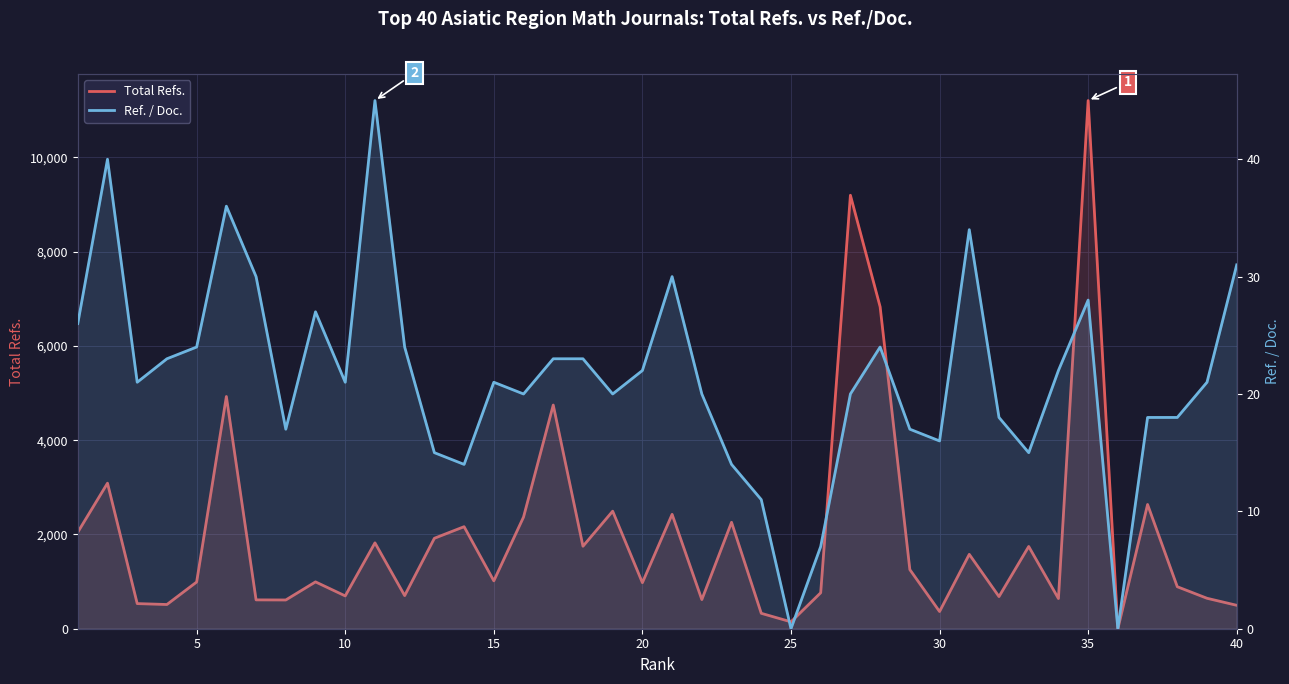

Rank the series by their average value, from lowest to highest.

Ref. / Doc., Total Refs.